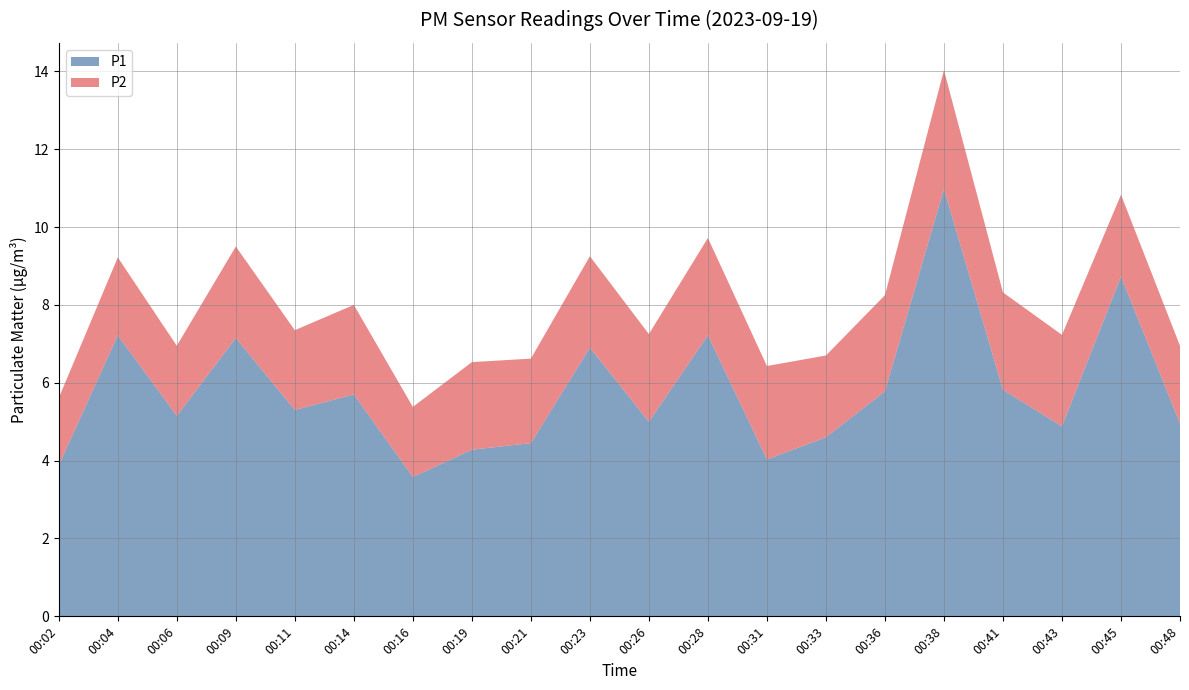

Reading left to right, what are all the values shown in this chart?

P1: 3.9	7.2	5.2	7.2	5.3	5.7	3.6	4.3	4.5	6.9	5.0	7.2	4.0	4.6	5.8	11.0	5.8	4.9	8.7	5.0
P2: 1.7	2.0	1.8	2.4	2.0	2.3	1.8	2.2	2.2	2.4	2.2	2.5	2.4	2.1	2.5	3.0	2.5	2.4	2.1	2.0